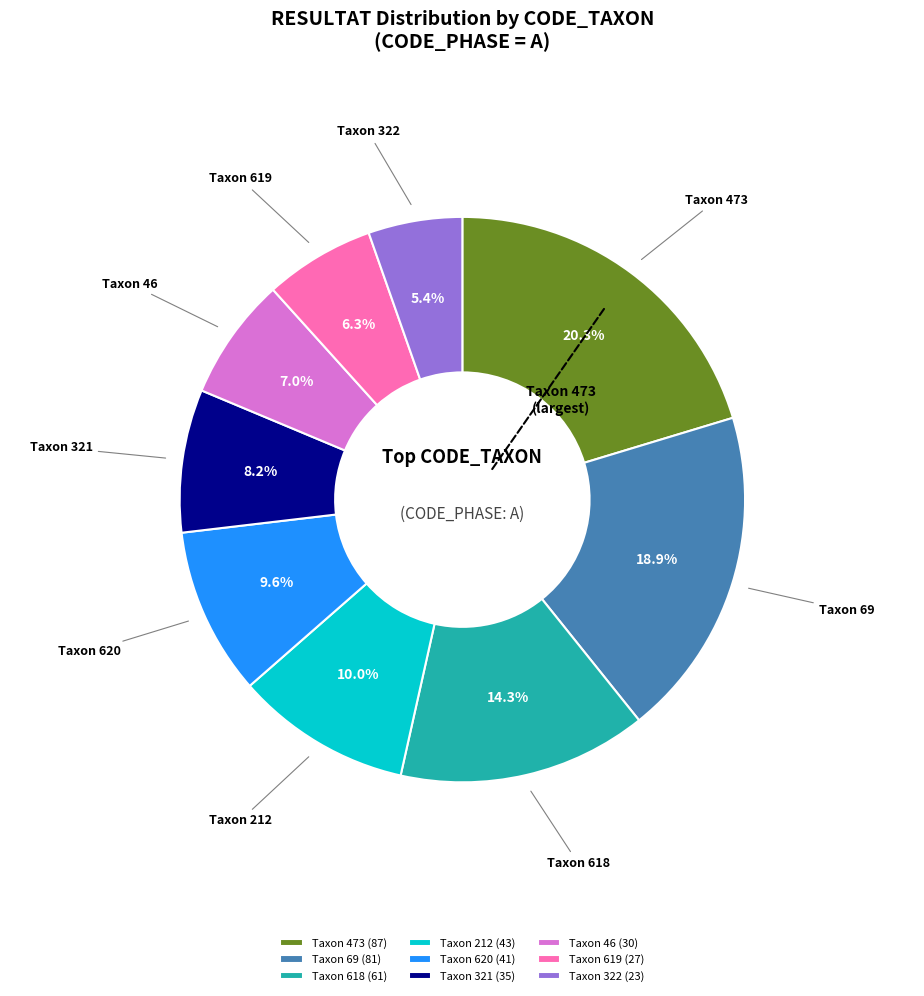

Between Taxon 618 and Taxon 619, which is larger?

Taxon 618